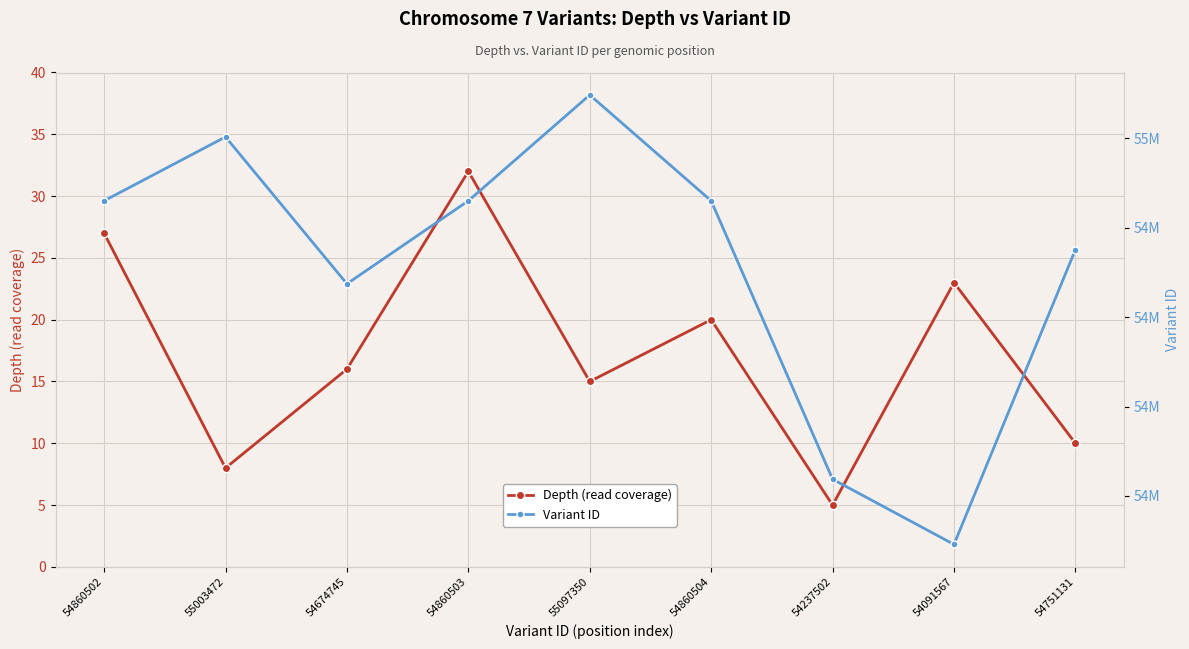

List the labels in order of Depth (read coverage) value, largest first.

54860503, 54860502, 54091567, 54860504, 54674745, 55097350, 54751131, 55003472, 54237502